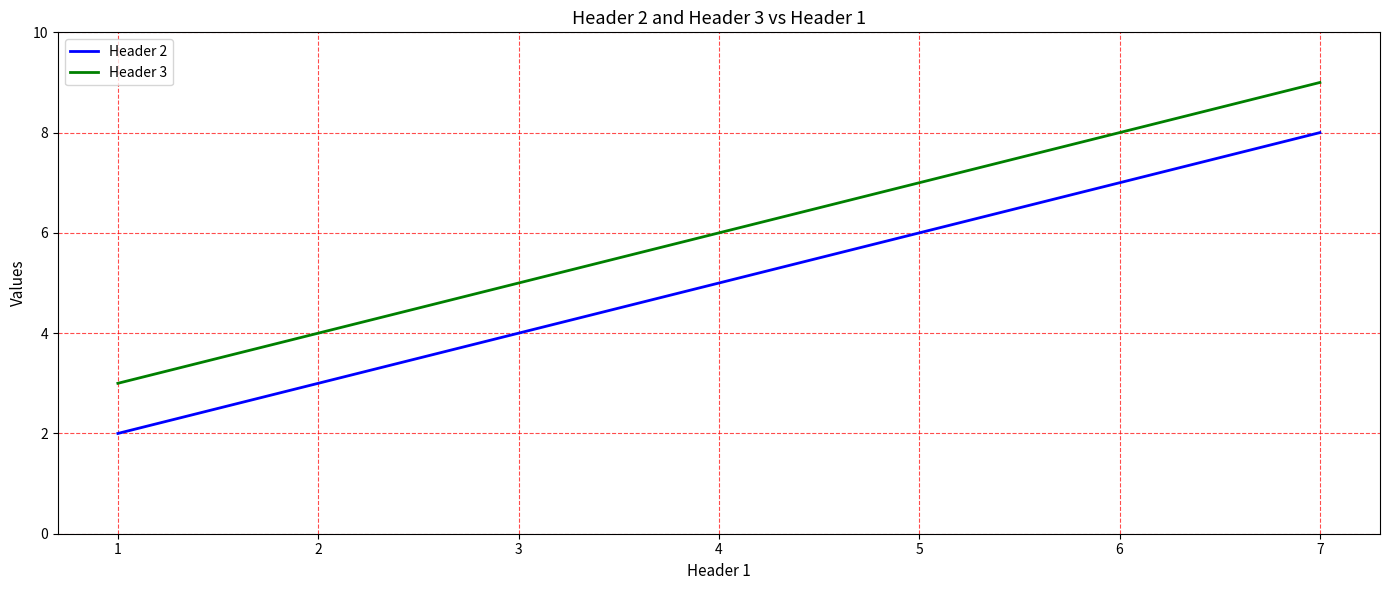

What is the sum of all Header 2 values?

15